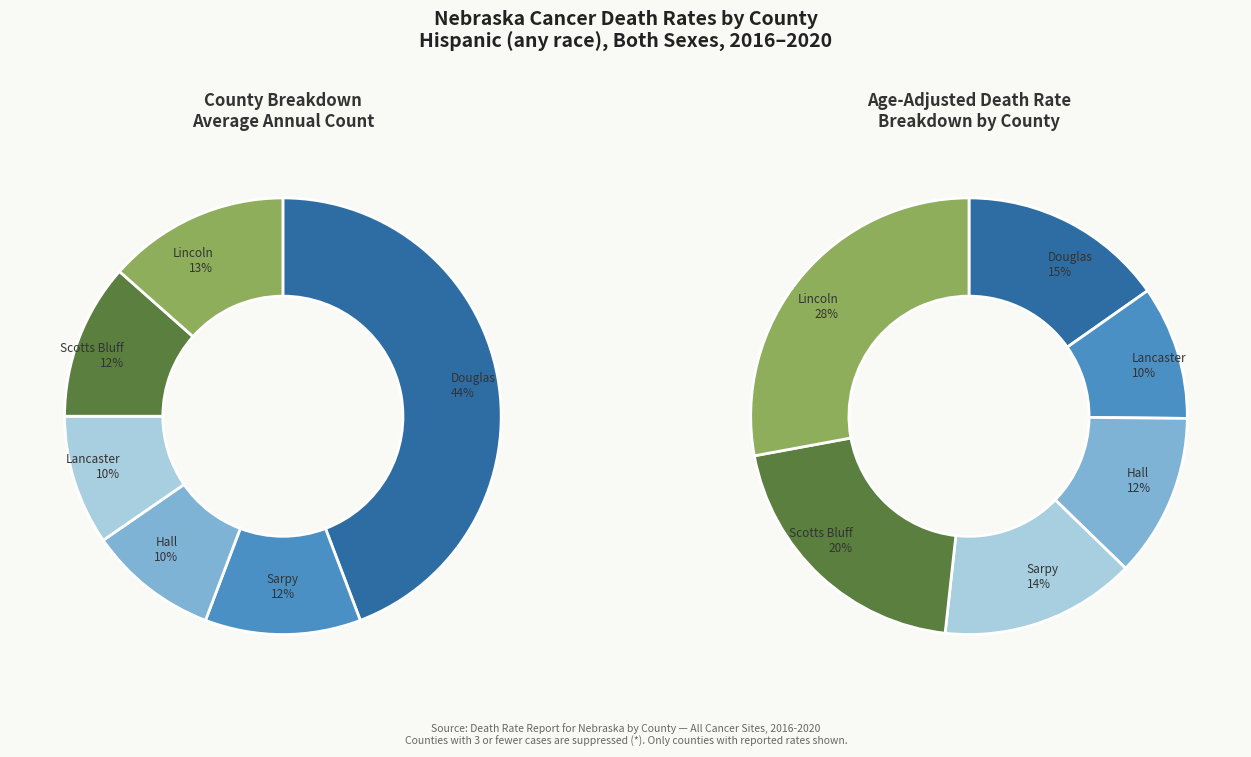

Rank the categories by value from lowest to highest.

Hall County, Lancaster County, Sarpy County, Scotts Bluff County, Lincoln County, Douglas County